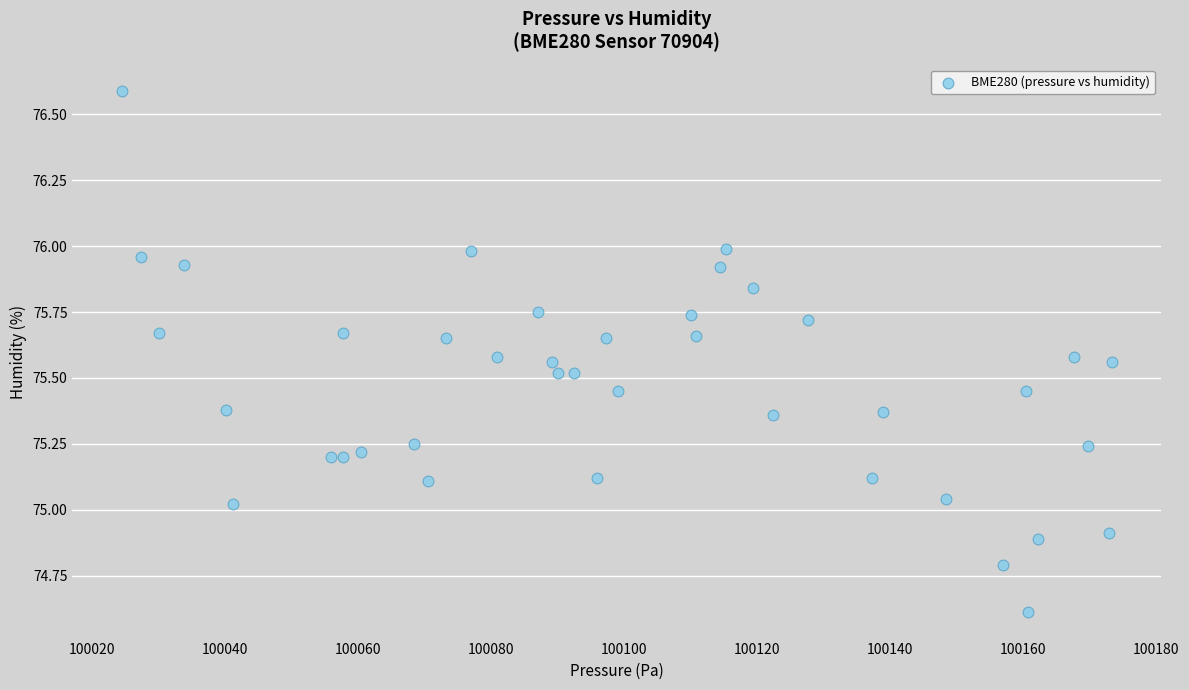

What is the range of X values (max minus min)?

148.8